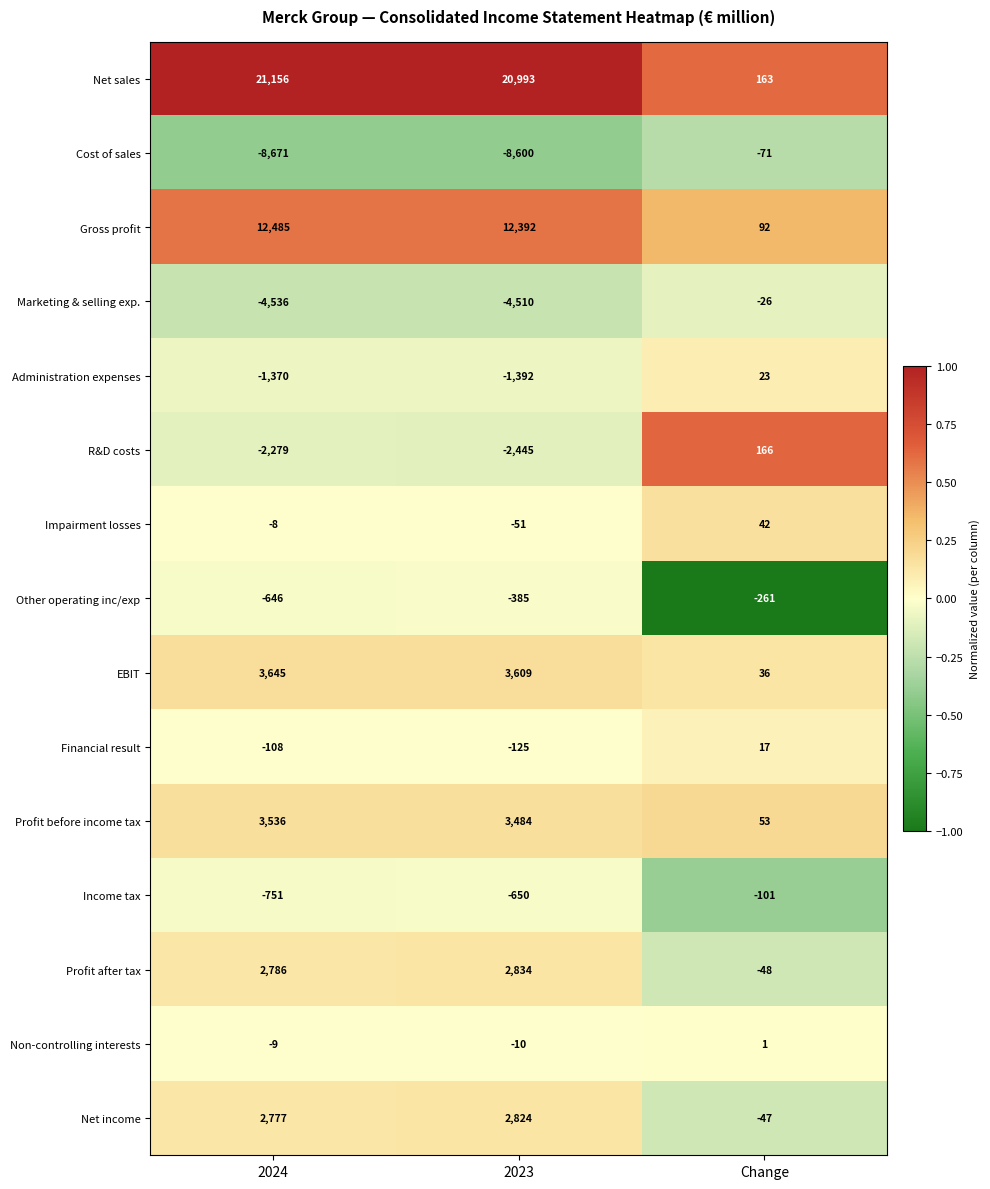

Count the number of categories in the chart.

3